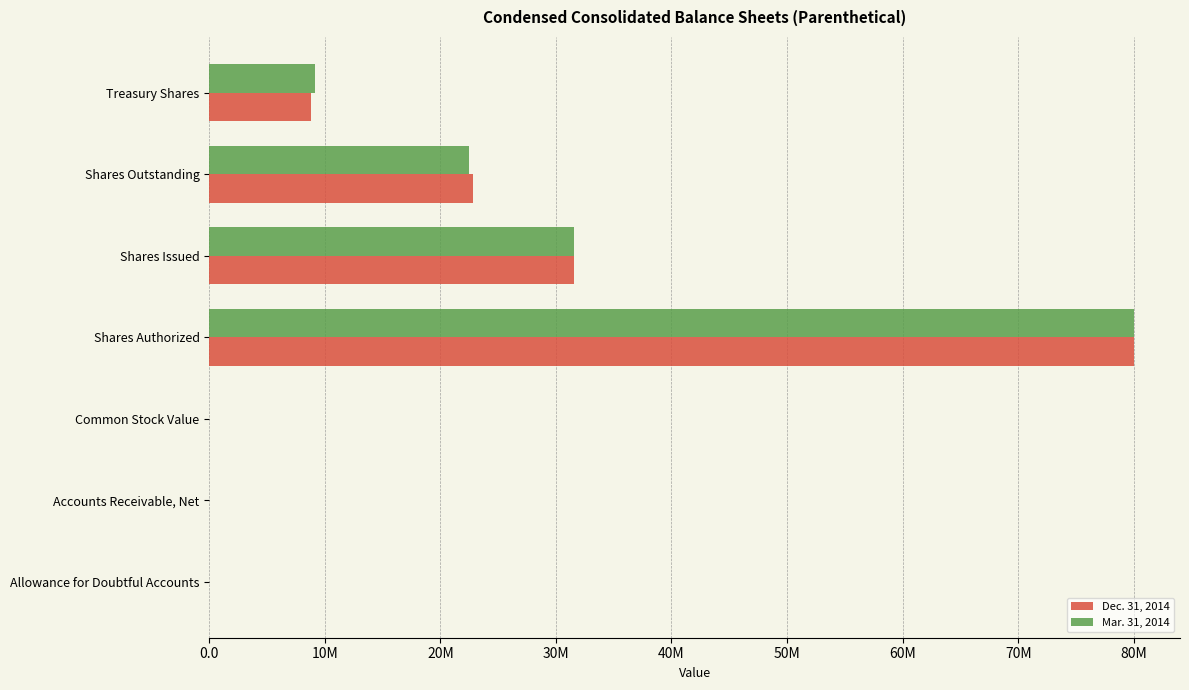

What are all the series names shown in the legend?

Dec. 31, 2014, Mar. 31, 2014